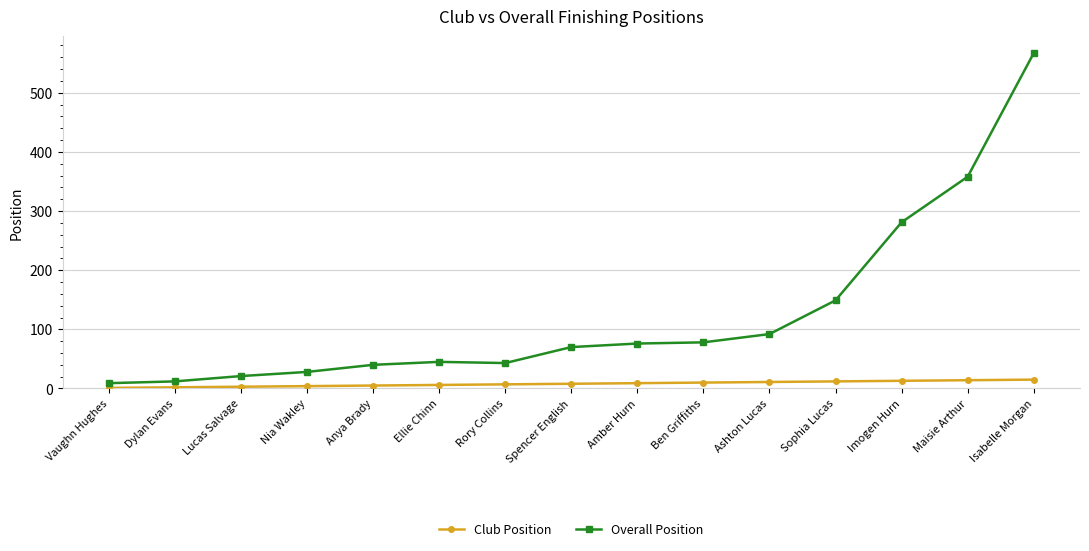

Which series has the widest spread of values?

Overall Position